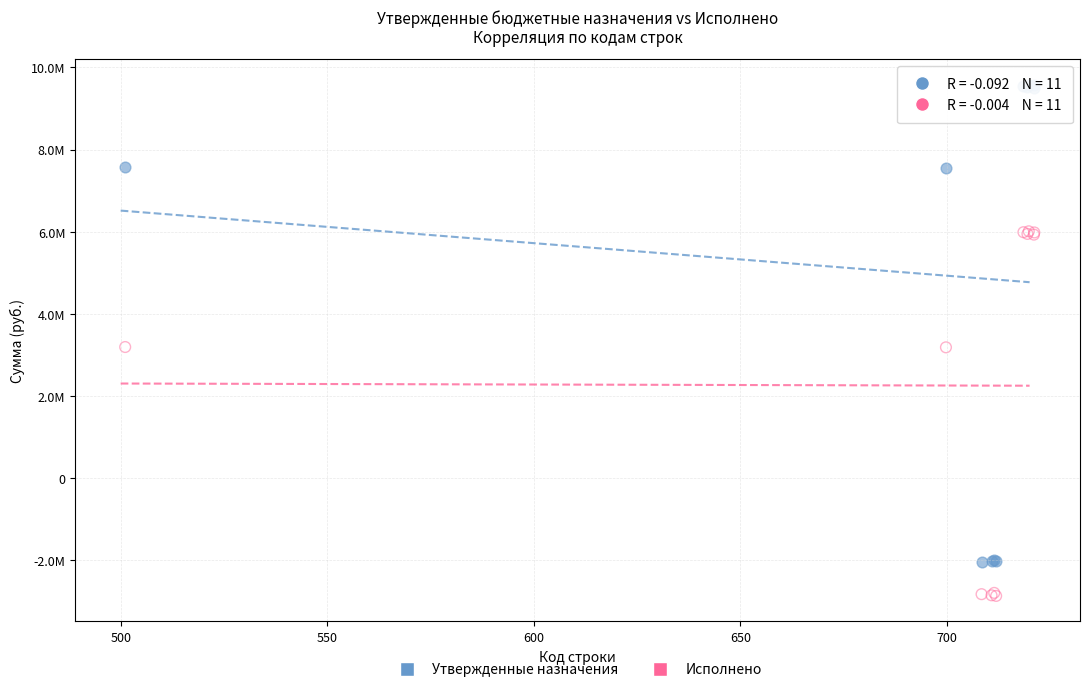

Which series has the largest Y range (max minus min)?

Утвержденные назначения